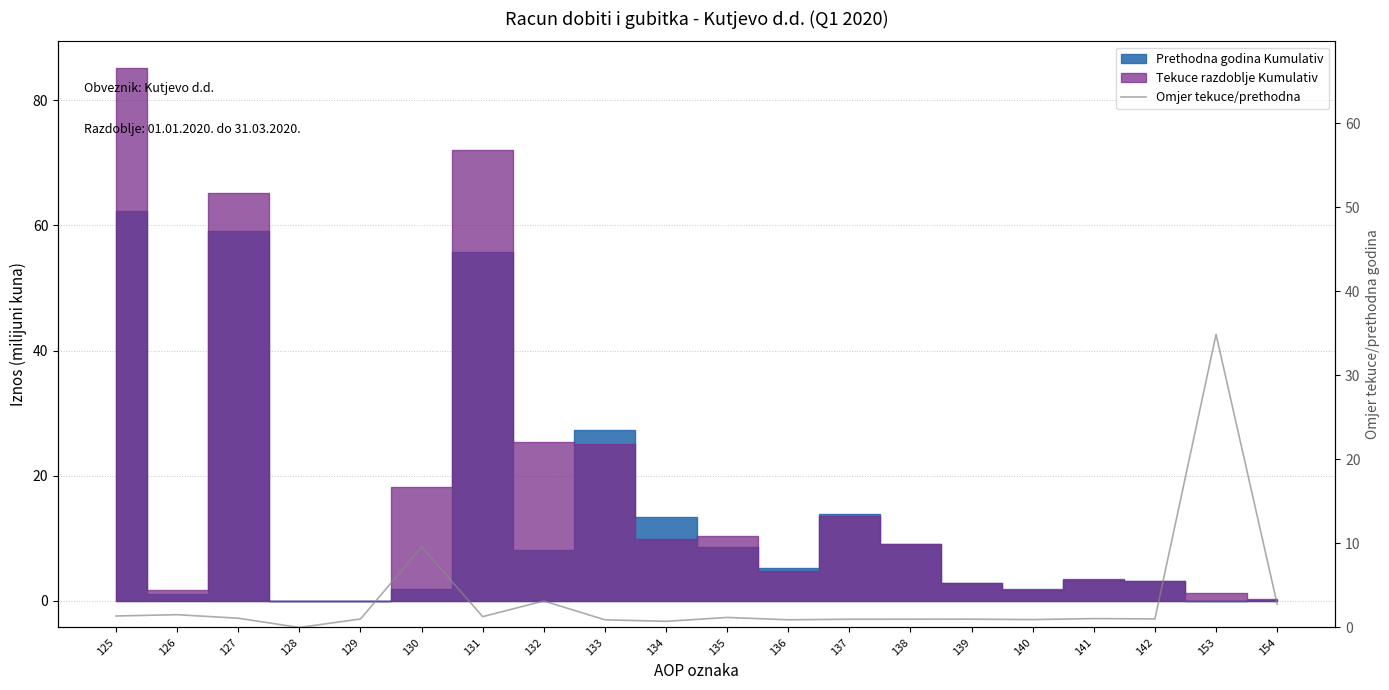

How many points are higher than both their immediate neighbors (excluding endpoints)?

7